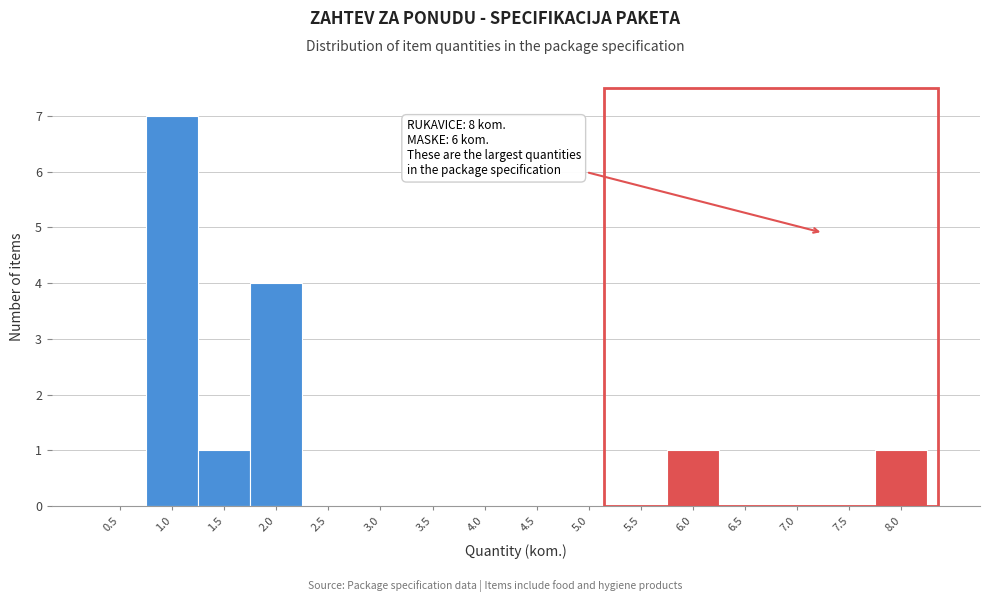

Reading left to right, extract all data points from this chart.

0.5=0	1.0=7	1.5=1	2.0=4	2.5=0	3.0=0	3.5=0	4.0=0	4.5=0	5.0=0	5.5=0	6.0=1	6.5=0	7.0=0	7.5=0	8.0=1